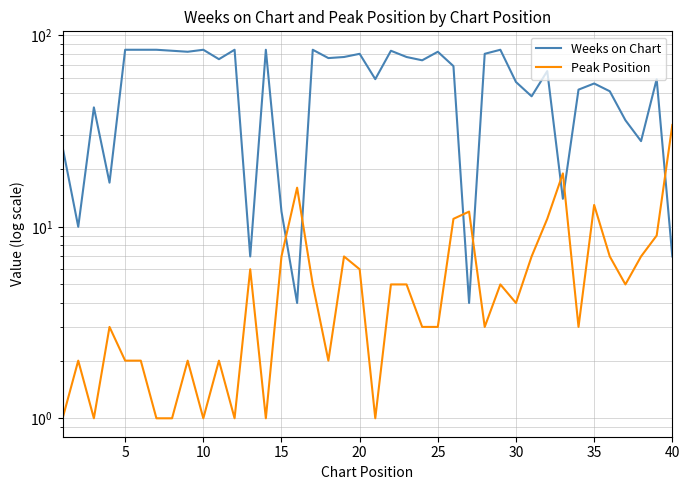

True or false: Peak Position has more than 0 points higher than both neighbors.

True